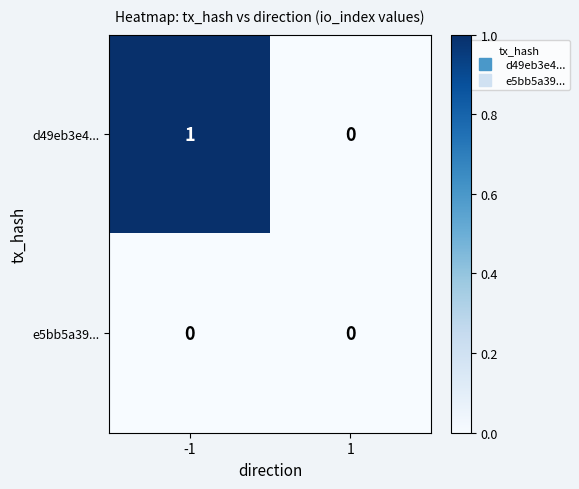

List the series in order of their peak value, highest first.

d49eb3e4..., e5bb5a39...